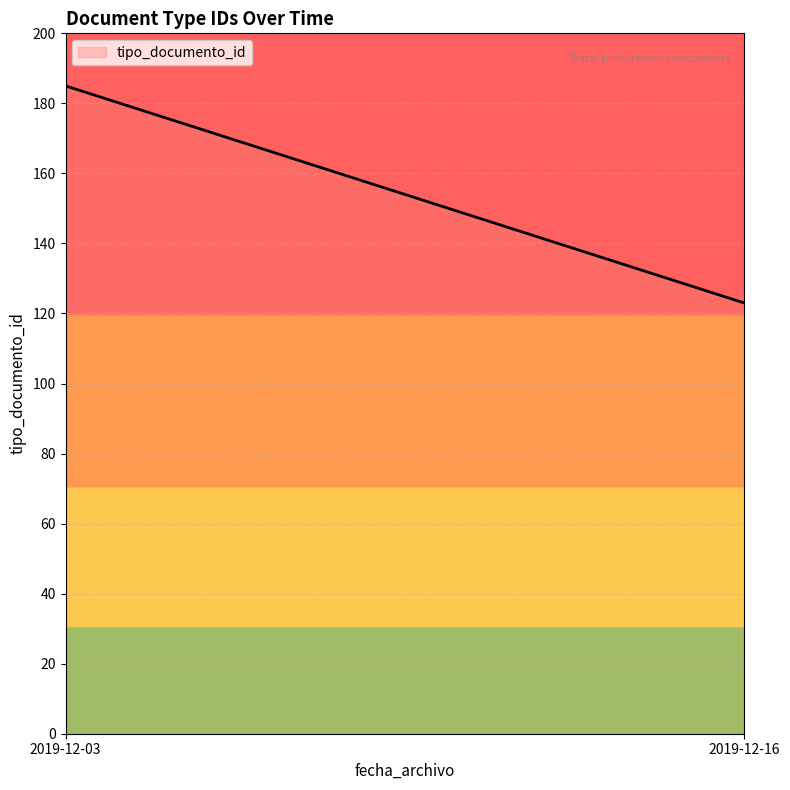

What is the minimum value shown in the chart?

123.0